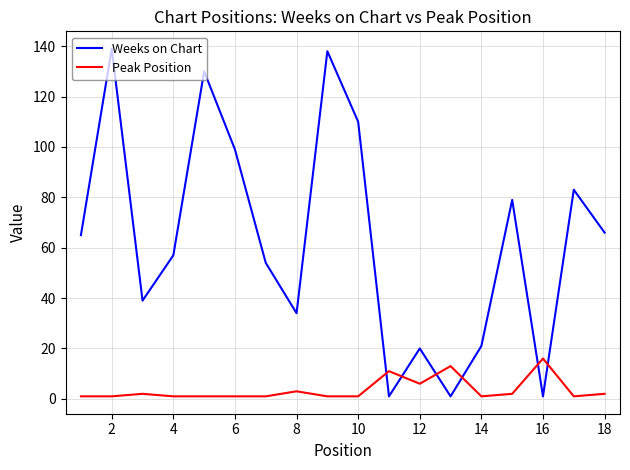

Which series has the widest spread of values?

Weeks on Chart